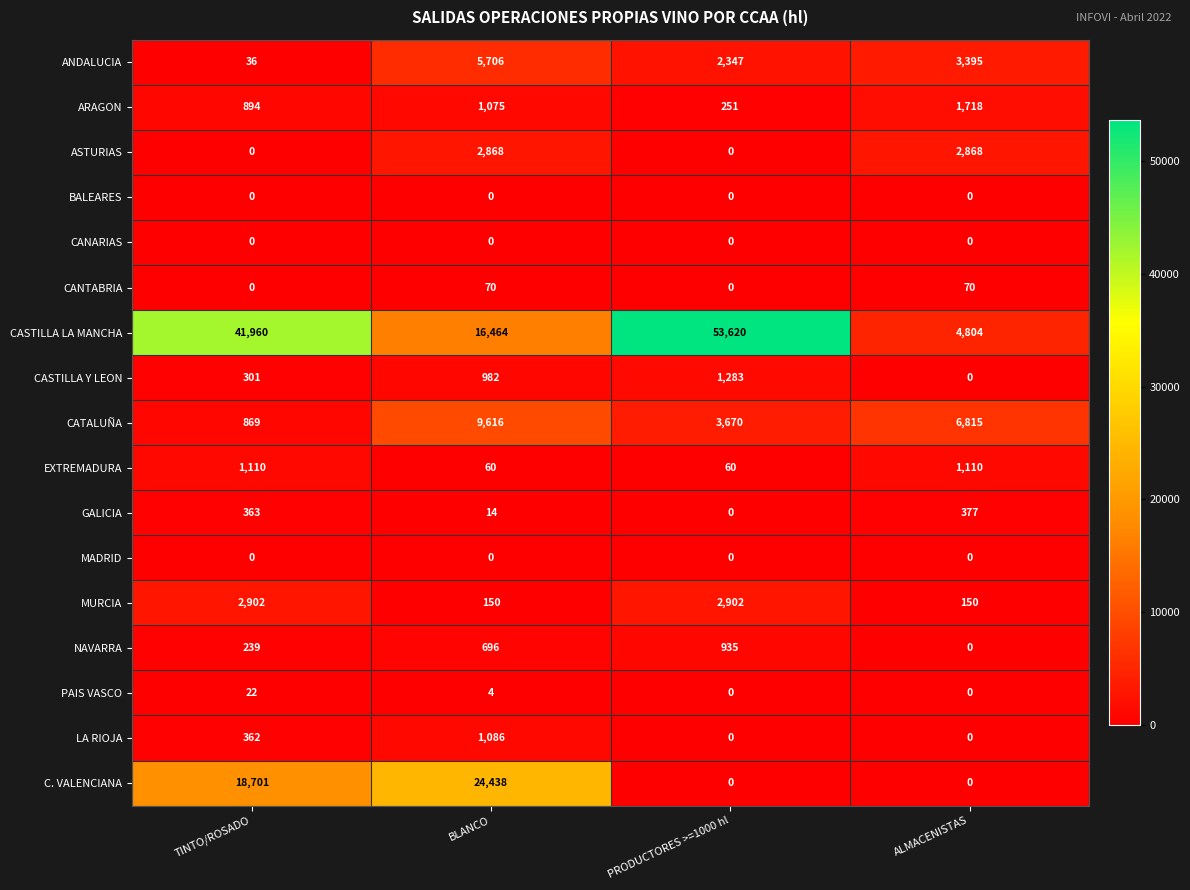

At how many categories does at least one series exceed 36583?

2